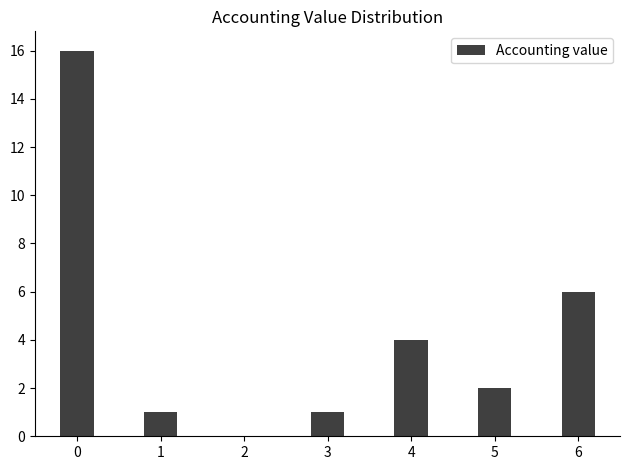

Reading left to right, transcribe all the data shown in this chart.

0=16	1=1	2=0	3=1	4=4	5=2	6=6